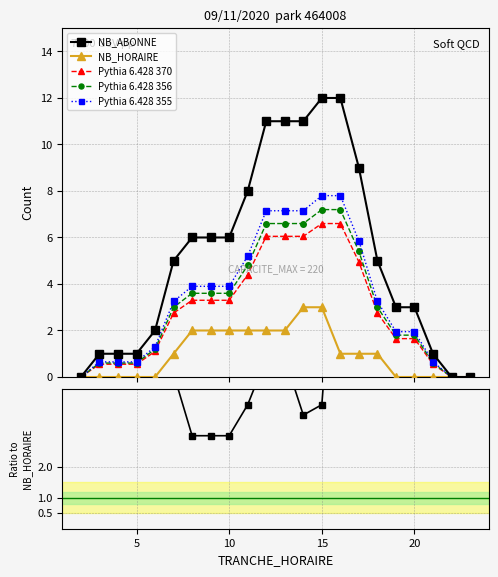

What is the value of the Pythia 6.428 356 point at the 2nd from the left?

0.6